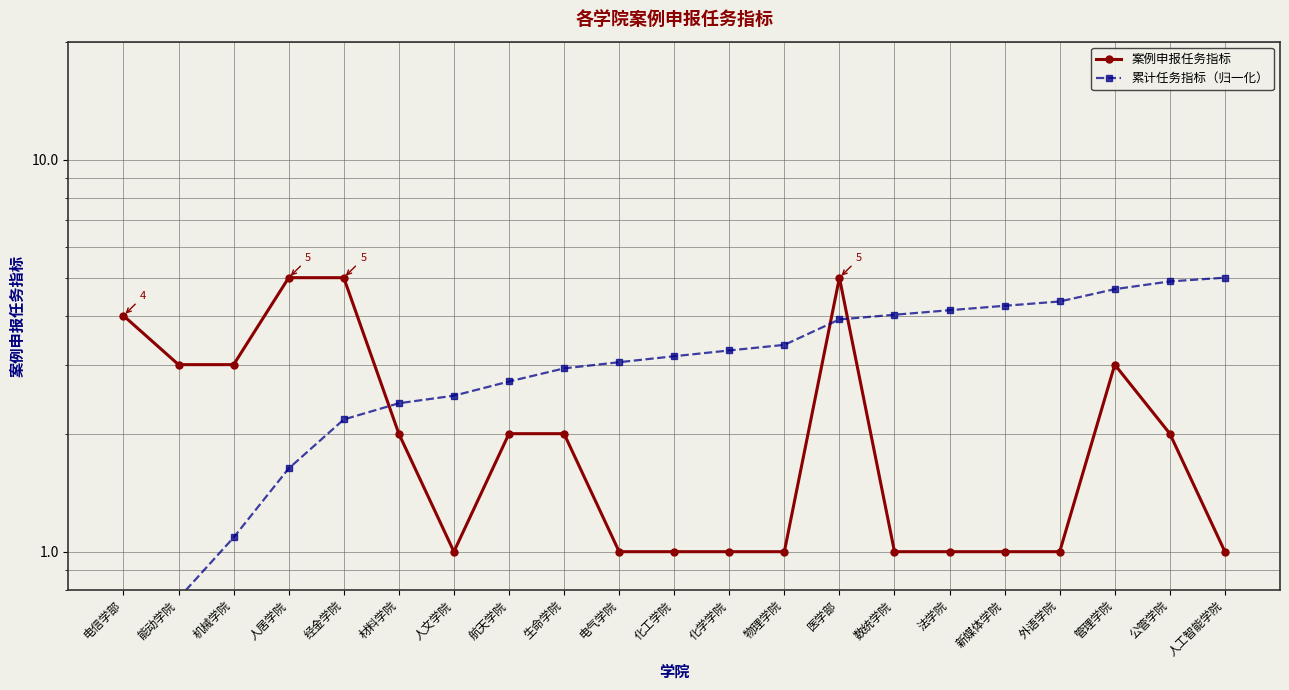

How many intersections are there between 案例申报任务指标 and 累计任务指标（归一化）?

3